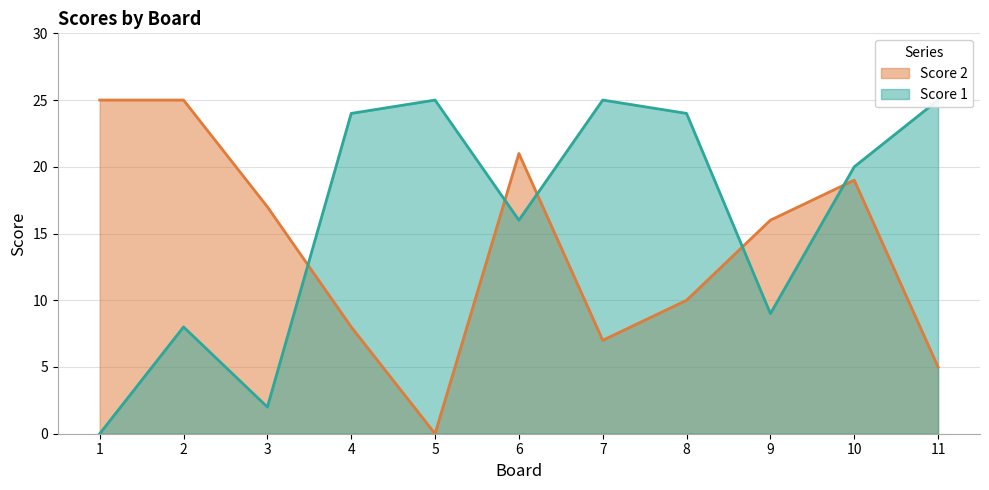

Which category has the highest value in the Score 1 series?

5